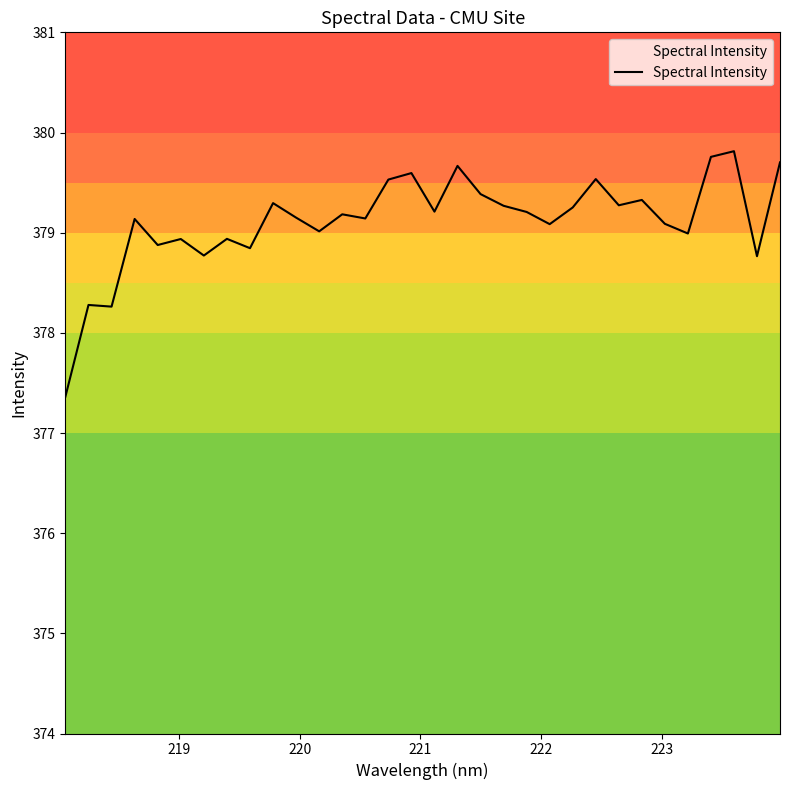

What is the minimum value shown in the chart?

377.4